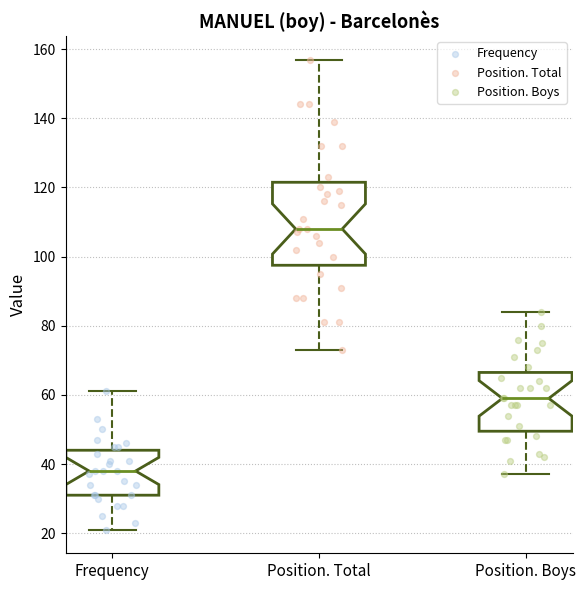

Which box is the tallest, from its lower edge to its upper edge?

Position. Total